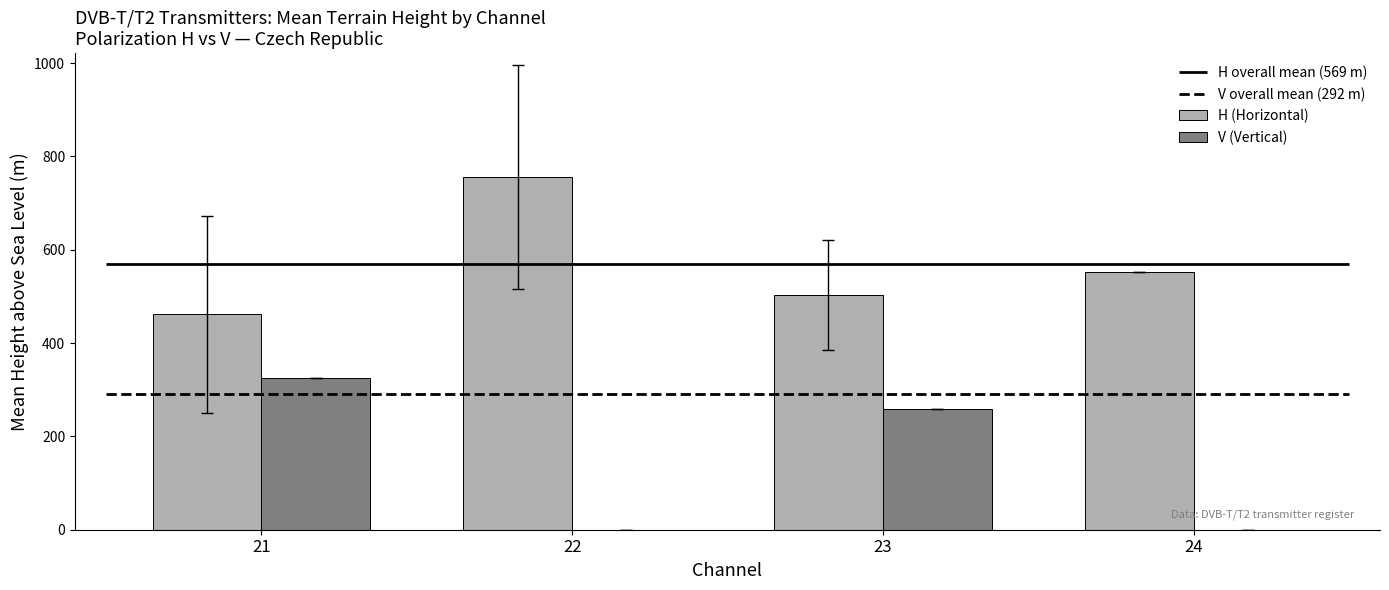

What is the greatest value displayed?

756.6